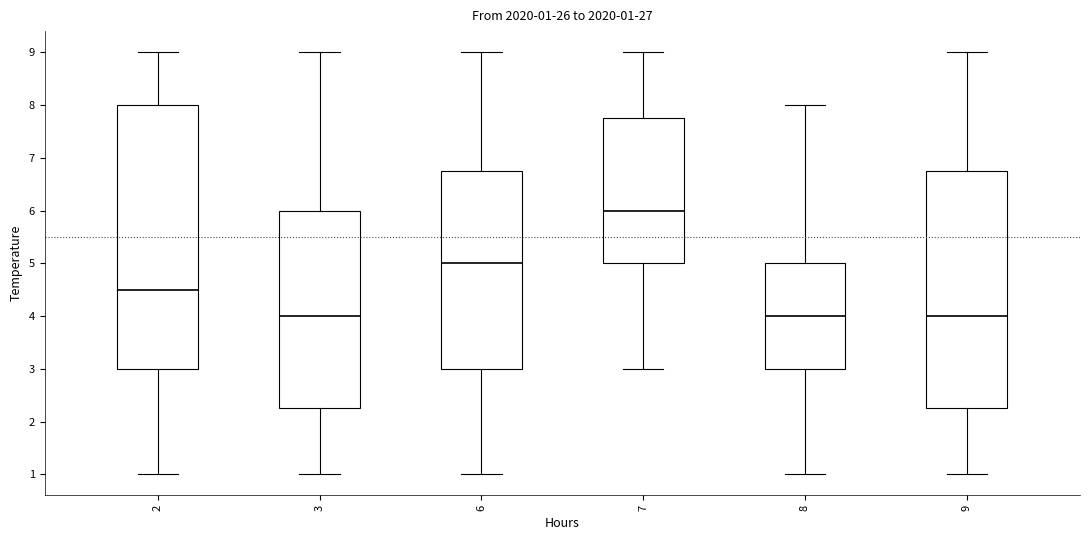

Which box's median line is the highest?

7